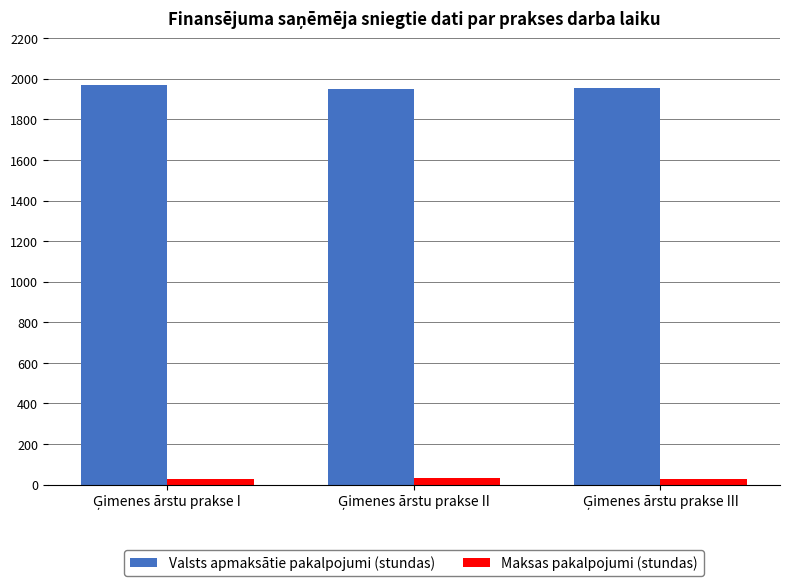

Rank the series by their maximum value, from highest to lowest.

Valsts apmaksātie pakalpojumi (stundas), Maksas pakalpojumi (stundas)